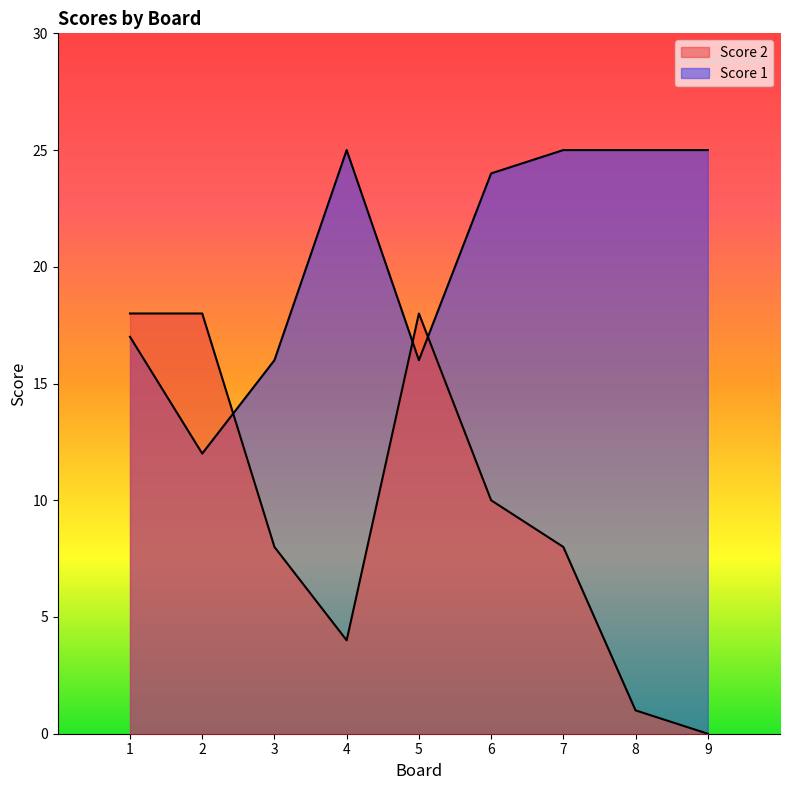

Reading left to right, what are all the values shown in this chart?

Score 2: 18	18	8	4	18	10	8	1	0
Score 1: 17	12	16	25	16	24	25	25	25